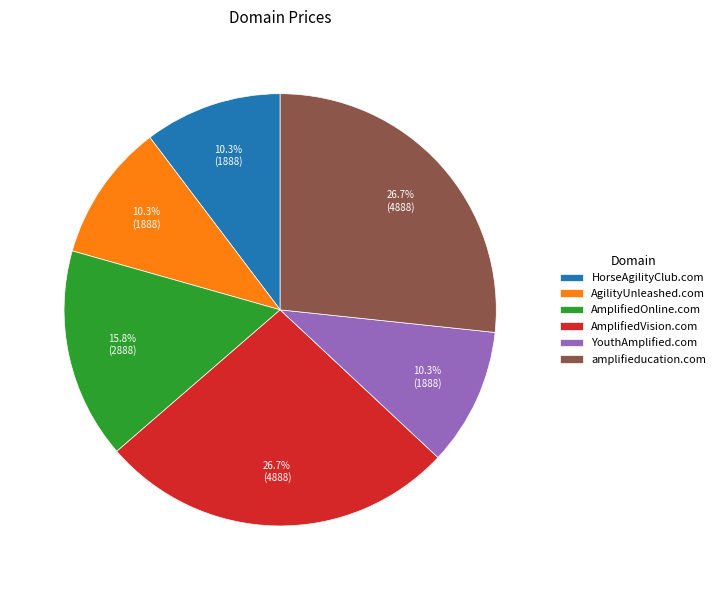

To the nearest percent, what percentage of the pie is AmplifiedVision.com?

27%